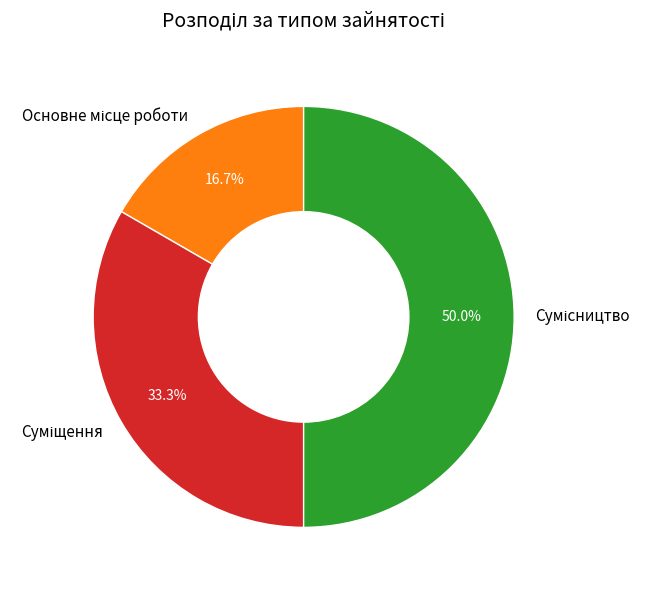

What percentage is the Суміщення slice, to the nearest percent?

33%